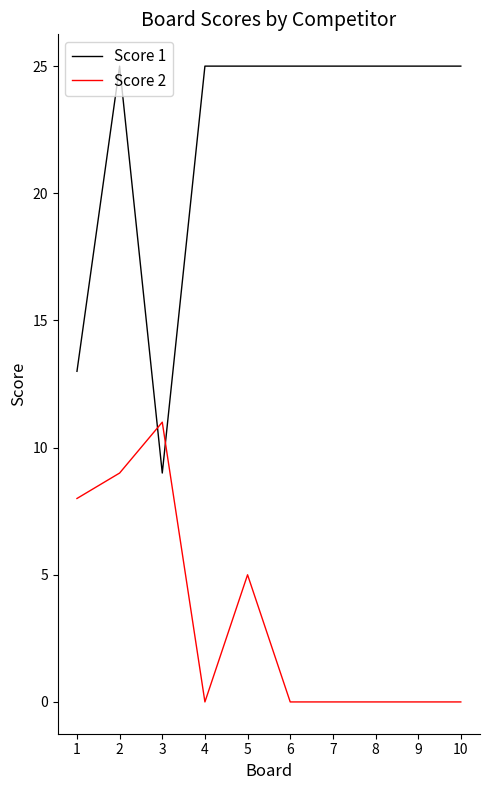

At 9, list the series in order from largest to smallest.

Score 1, Score 2